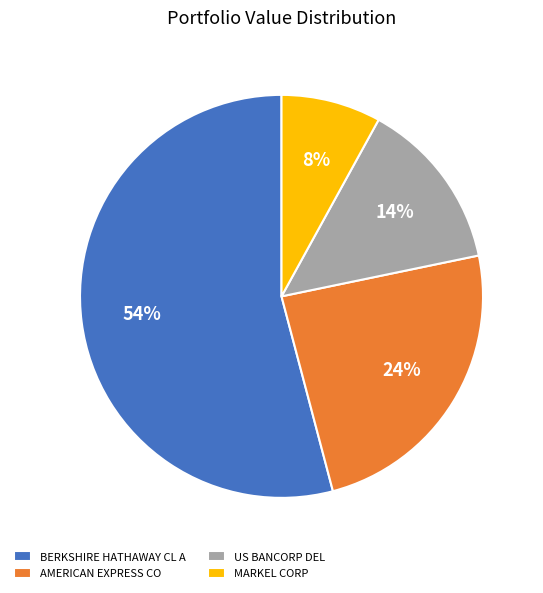

Do AMERICAN EXPRESS CO and BERKSHIRE HATHAWAY CL A together represent more than half of the pie?

Yes